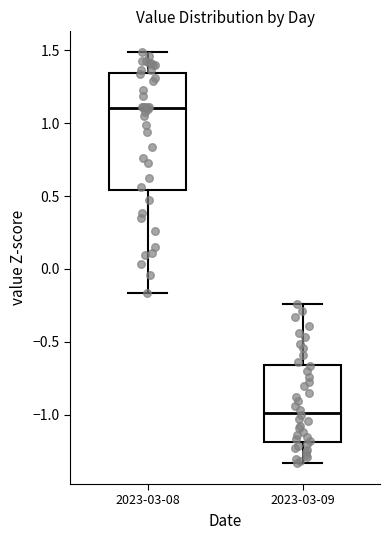

Reading left to right, read every box against the y-axis: the position of its median line, the range the box covers, and the ends of its whiskers. The values are not printed on the chart, so give them approximately, as read against the axis.

2023-03-08: median 1.10, box 0.55 to 1.35, whiskers -0.15 to 1.50
2023-03-09: median -1.00, box -1.20 to -0.65, whiskers -1.35 to -0.25